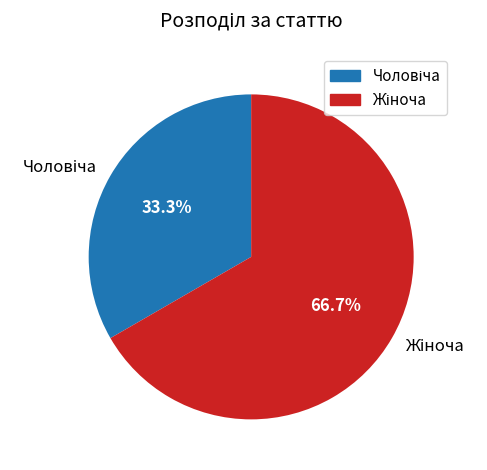

Is there a majority slice in this chart?

Yes